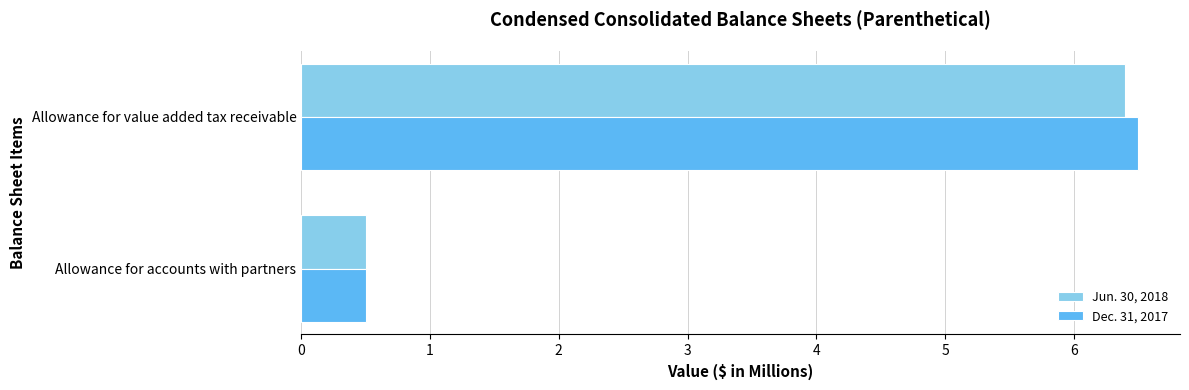

At how many categories does at least one series exceed 0?

2